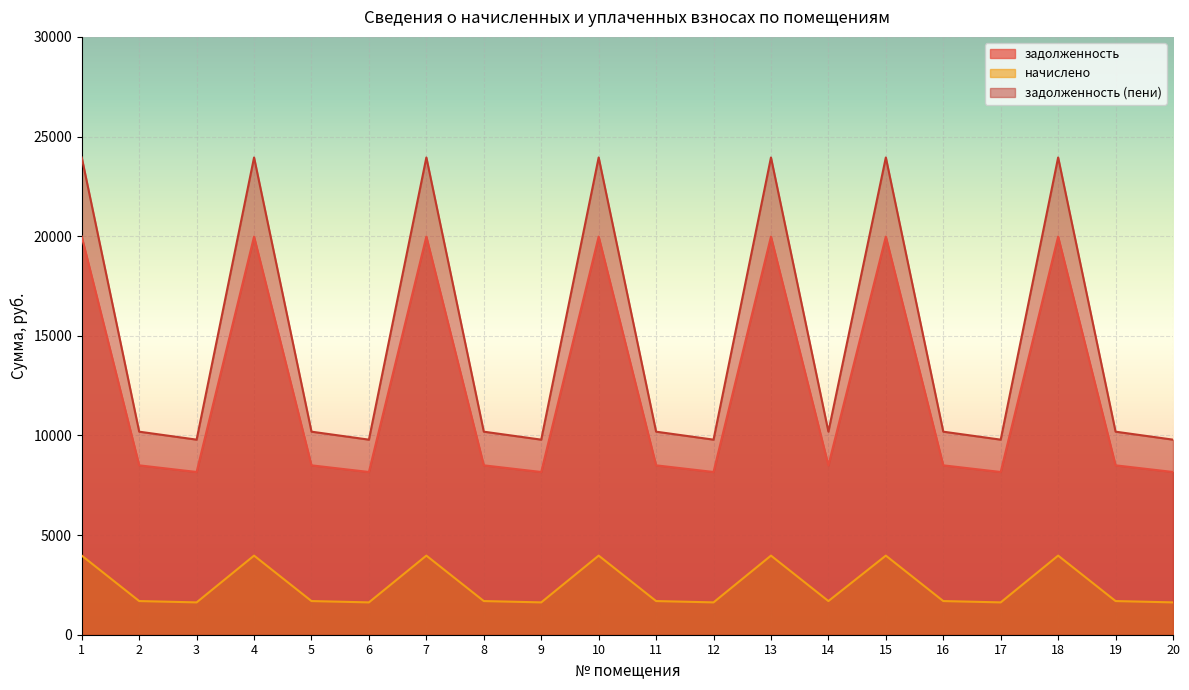

What are all the series names shown in the legend?

задолженность, начислено, задолженность (пени)